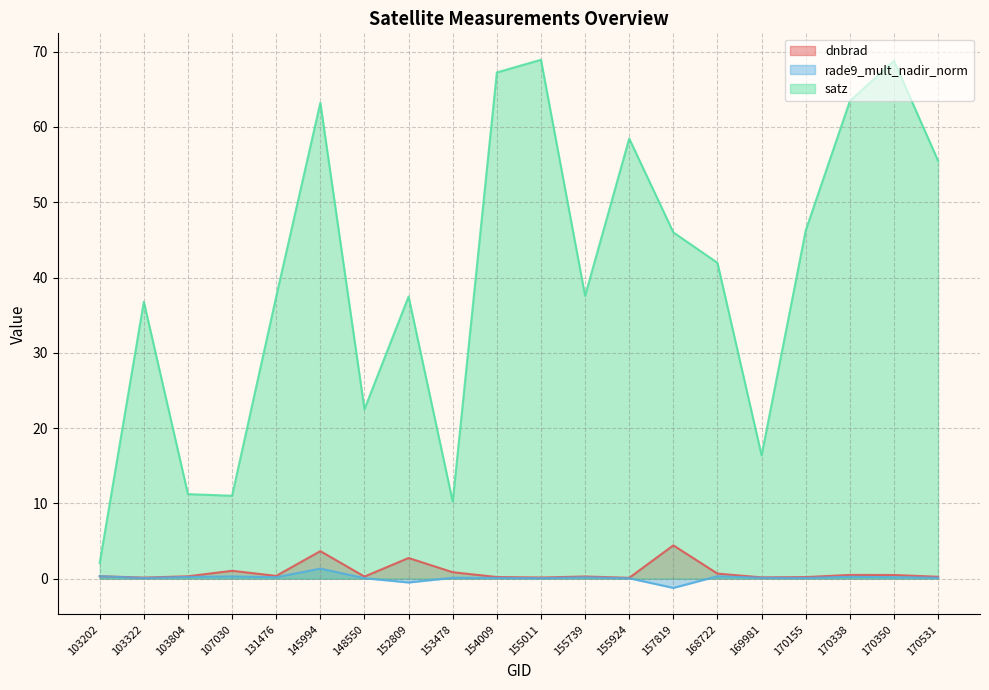

Where is rade9_mult_nadir_norm nearest to the value 0?

155924